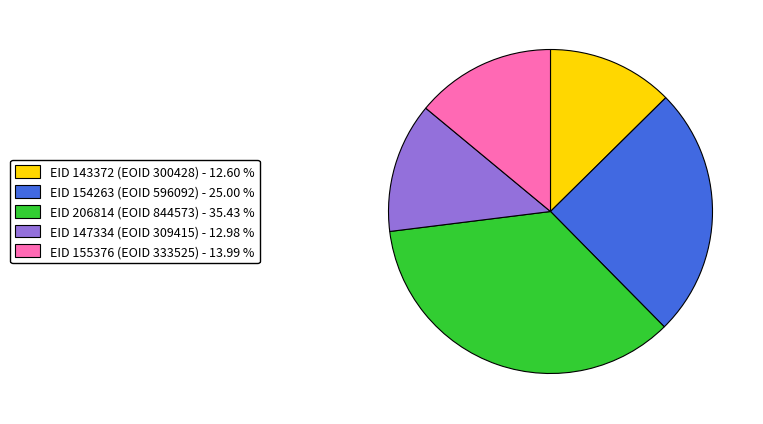

Which category has the biggest portion of the pie?

EID 206814 (EOID 844573) - 35.43 %